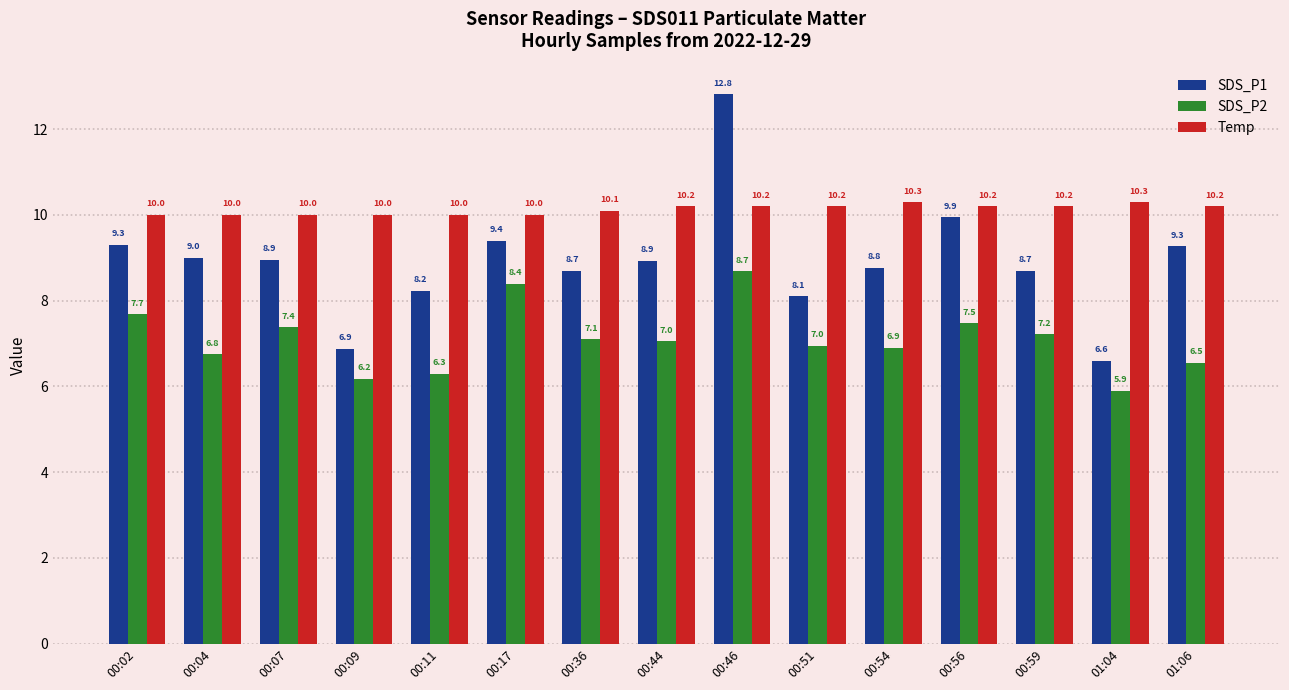

What are all the series names shown in the legend?

SDS_P1, SDS_P2, Temp